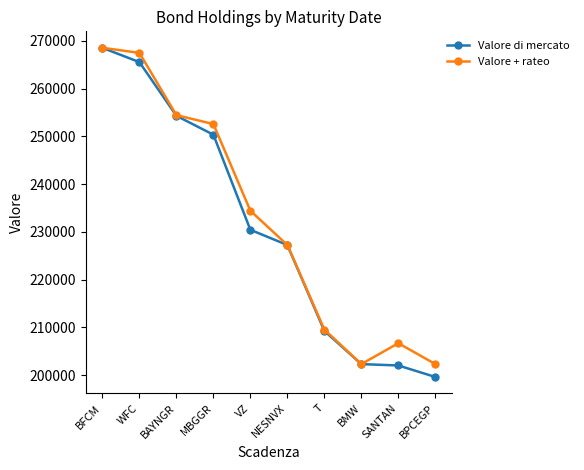

How many interior local peaks does the Valore + rateo series have?

1